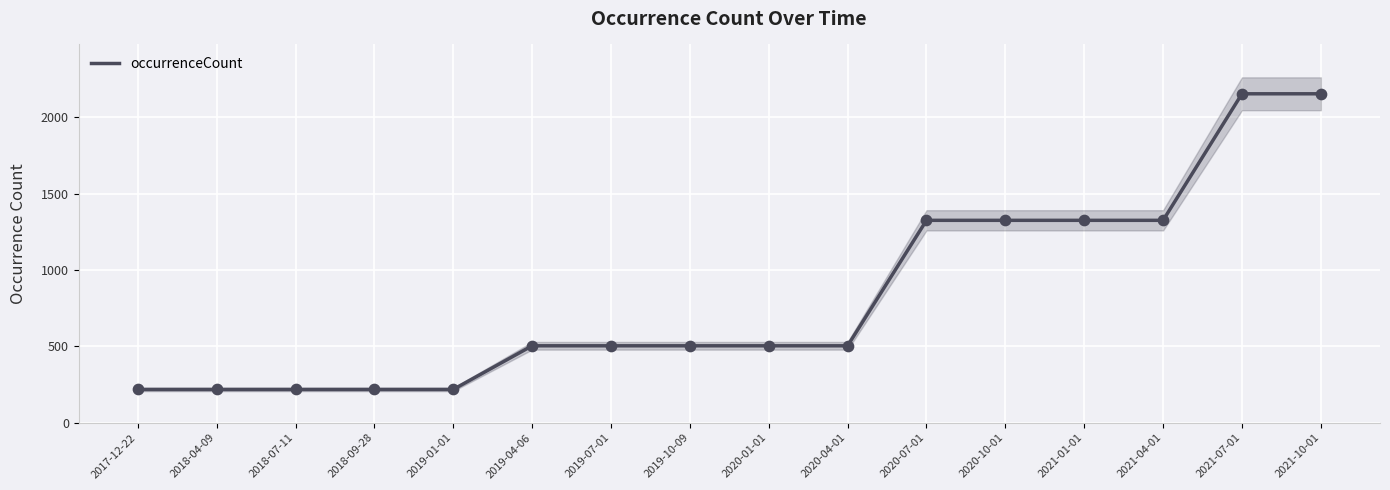

What is the change in value from 2018-04-09 to 2021-10-01?

+1937